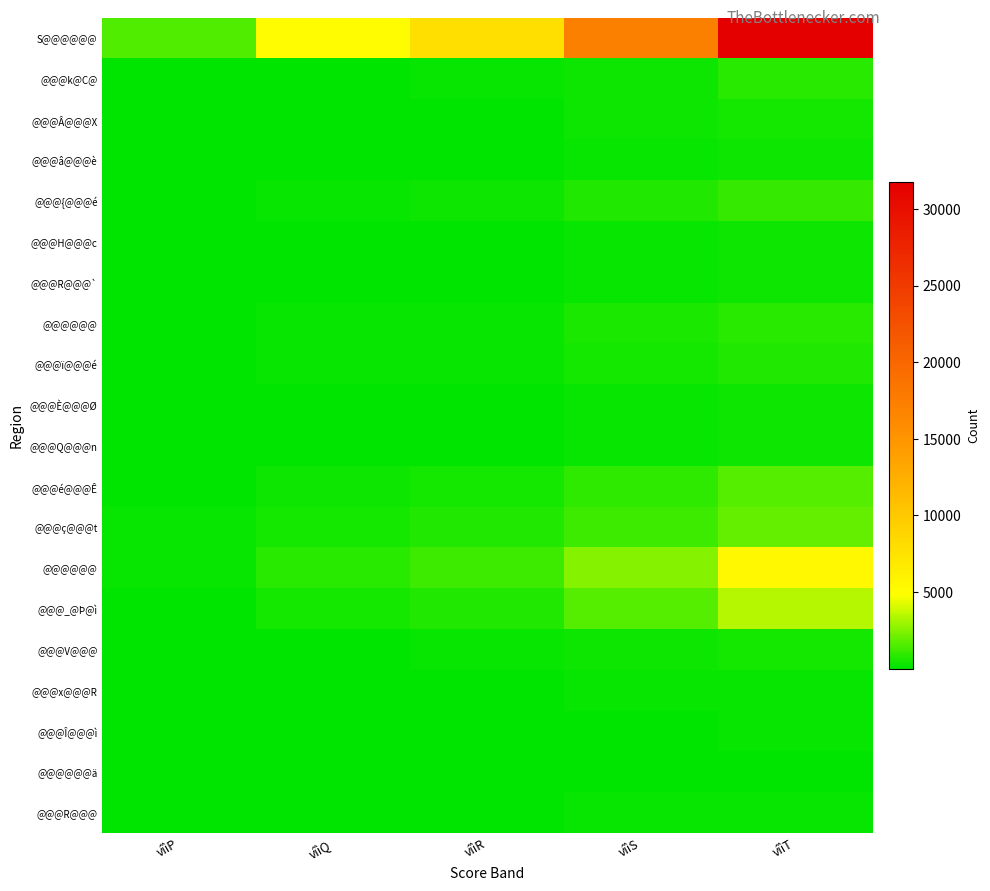

At how many categories does at least one series exceed 29805?

1